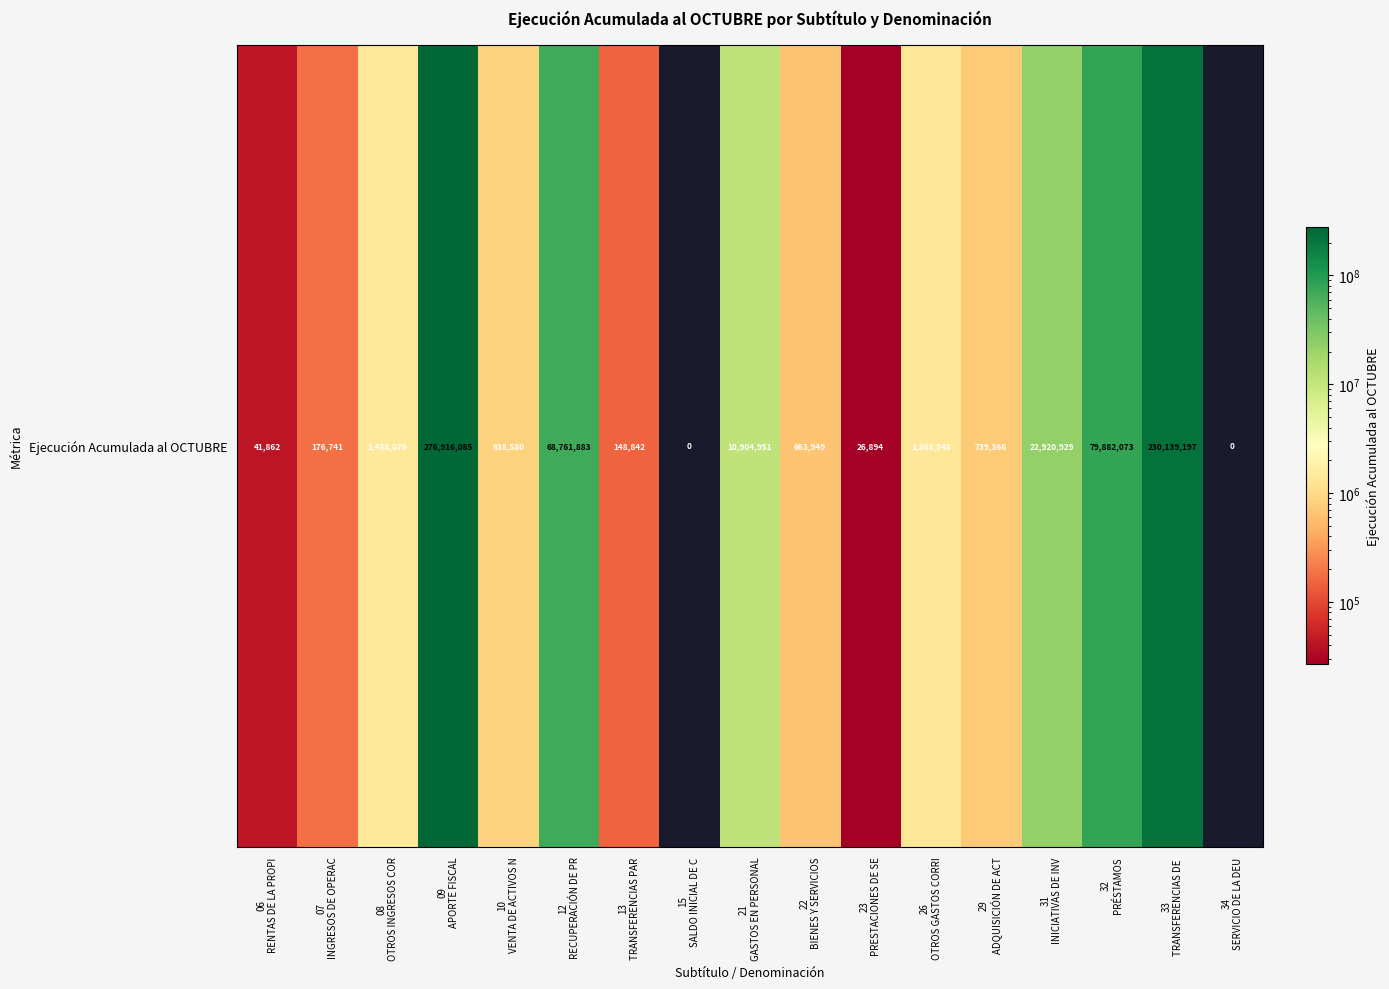

The value at 31
INICIATIVAS DE INV is 22920929. True or false?

True